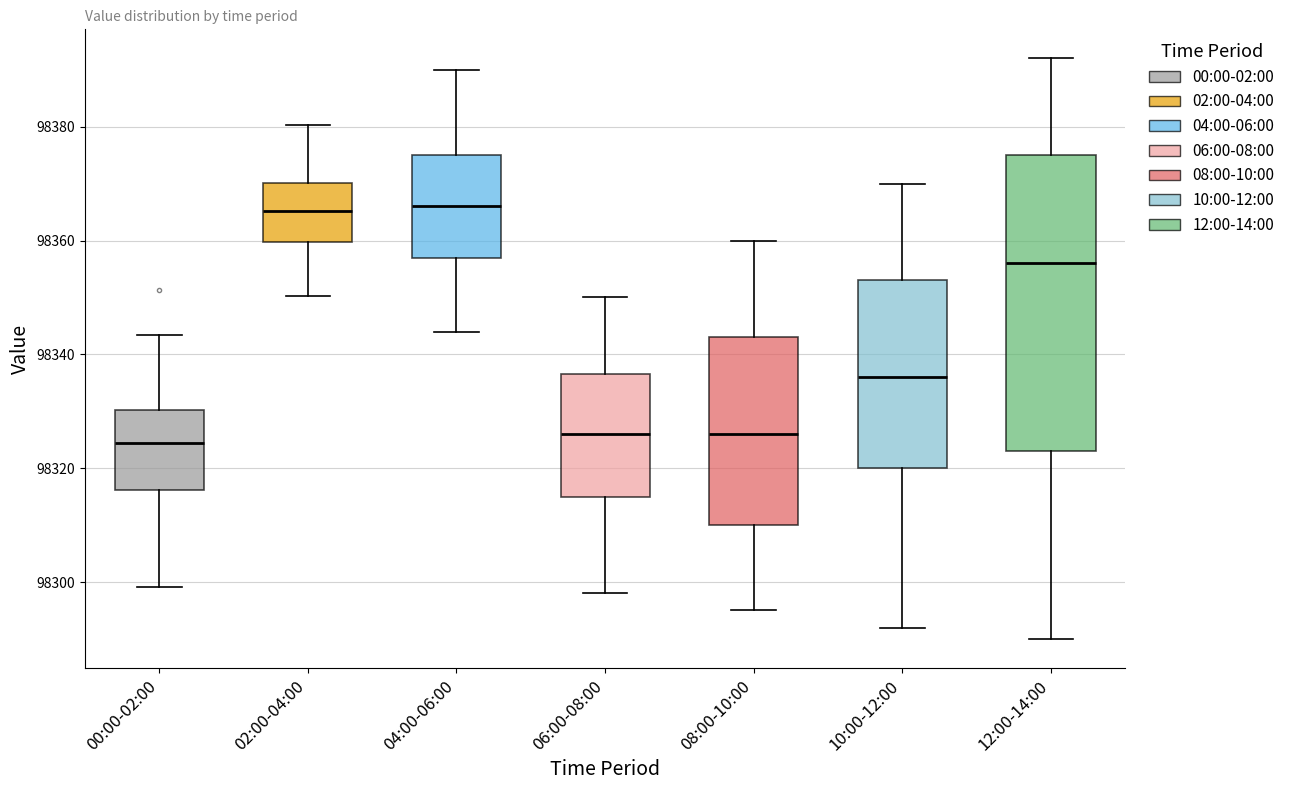

Reading left to right, transcribe this box plot: for each box, give where its median line is, the range the box spans, and where its two whiskers end, as read against the y-axis. The values are not printed on the chart, so give them approximately, as read against the axis.

00:00-02:00: median 98324, box 98316 to 98330, whiskers 98300 to 98344
02:00-04:00: median 98366, box 98360 to 98370, whiskers 98350 to 98380
04:00-06:00: median 98366, box 98358 to 98376, whiskers 98344 to 98390
06:00-08:00: median 98326, box 98316 to 98336, whiskers 98298 to 98350
08:00-10:00: median 98326, box 98310 to 98344, whiskers 98296 to 98360
10:00-12:00: median 98336, box 98320 to 98354, whiskers 98292 to 98370
12:00-14:00: median 98356, box 98324 to 98376, whiskers 98290 to 98392